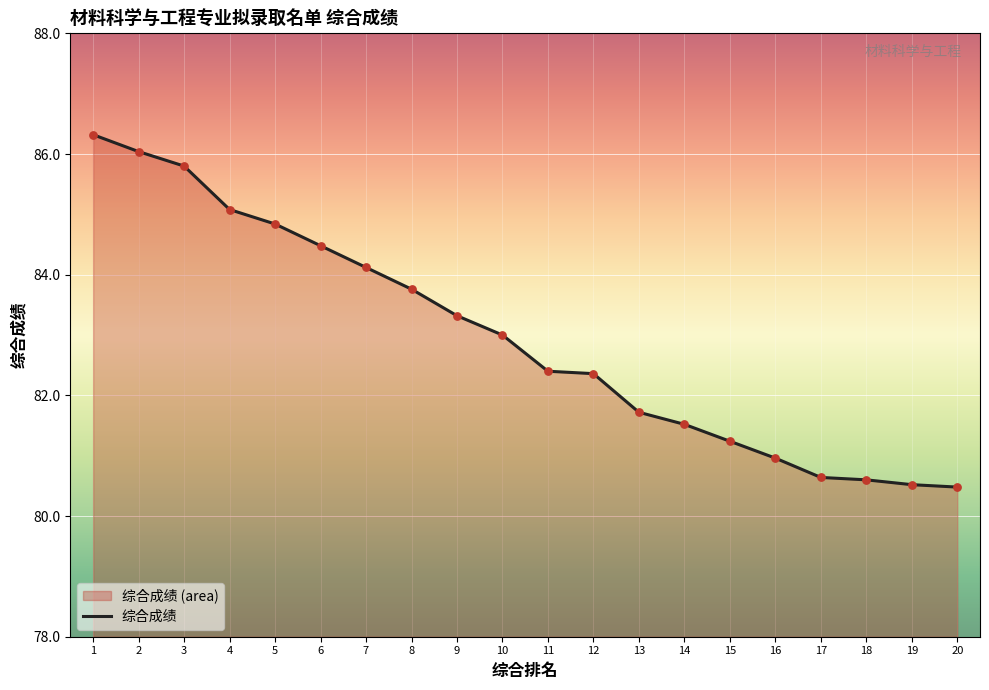

Between 7 and 19, which is larger?

7